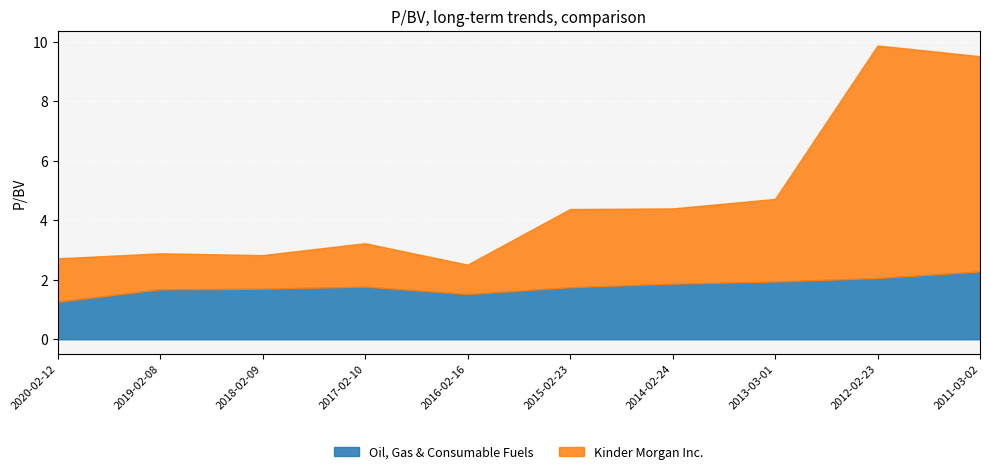

Which series has the largest total across all categories?

Kinder Morgan Inc.